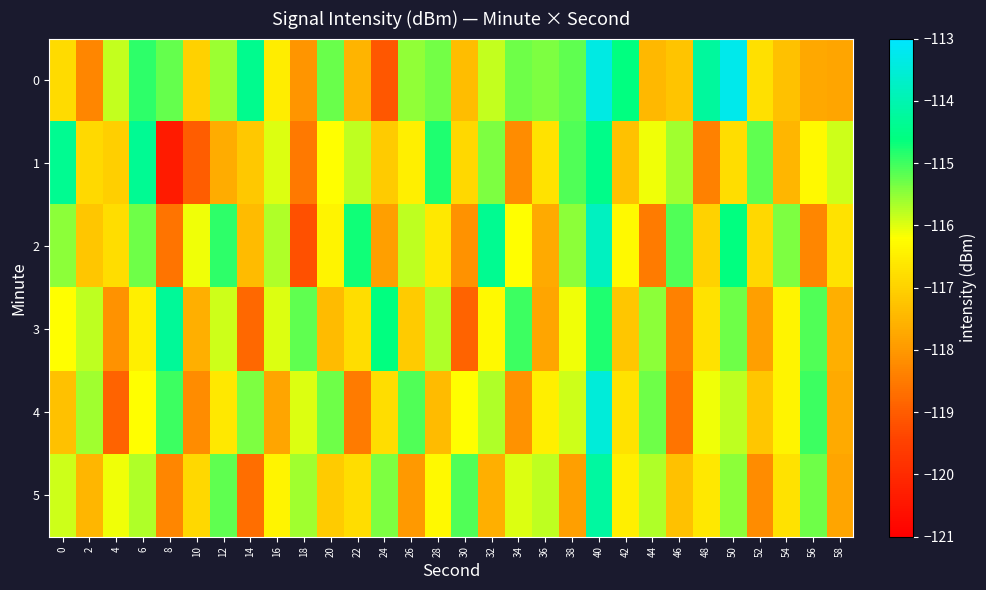

Which series changed the most between 8 and 44?

1